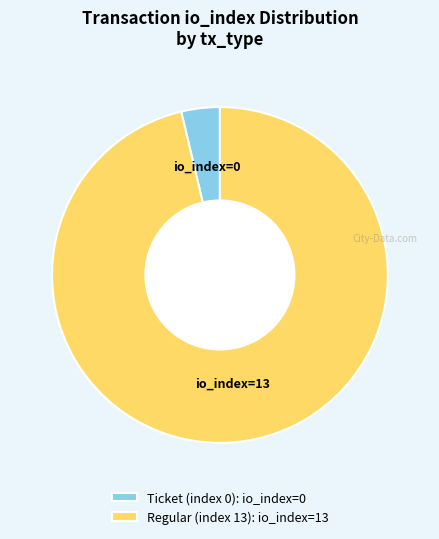

Does Regular (index 13) represent more than half of the total?

Yes